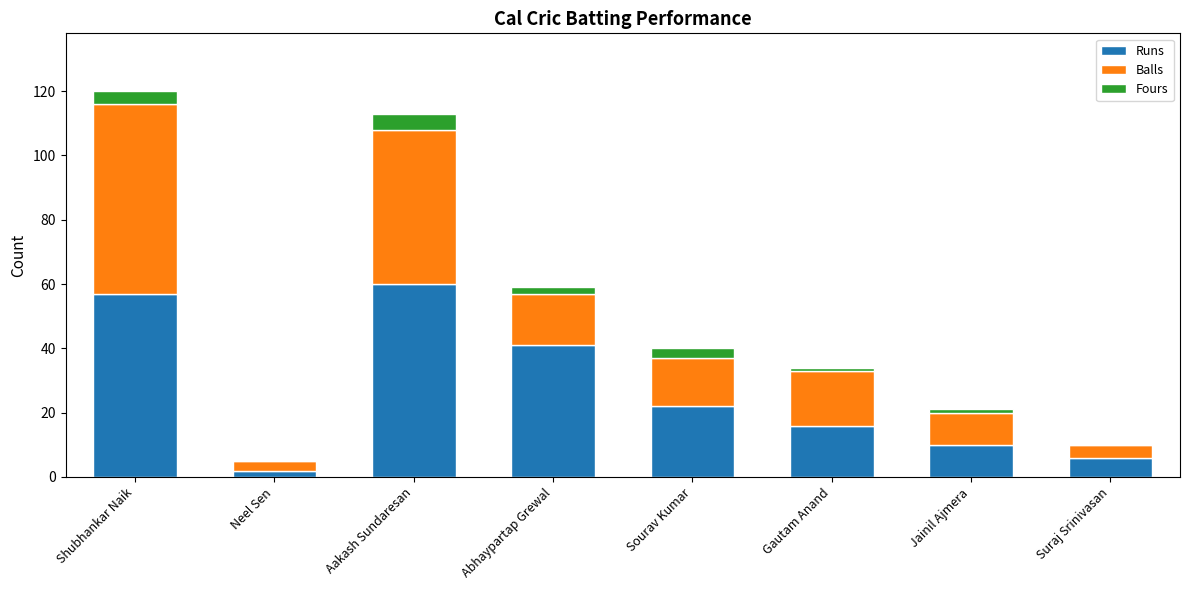

What is the approximate value of Runs at Shubhankar Naik, to the nearest 10?

60